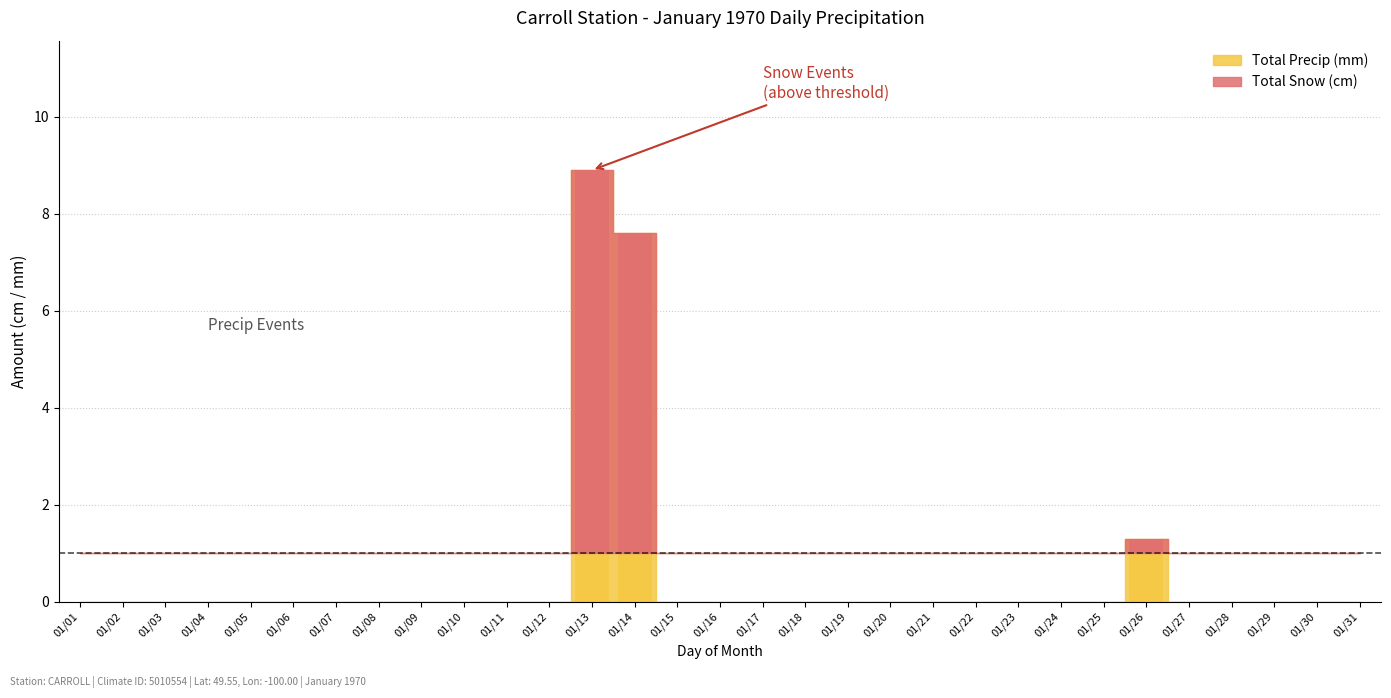

What is the highest value of the Total Precip (mm) series?

7.9